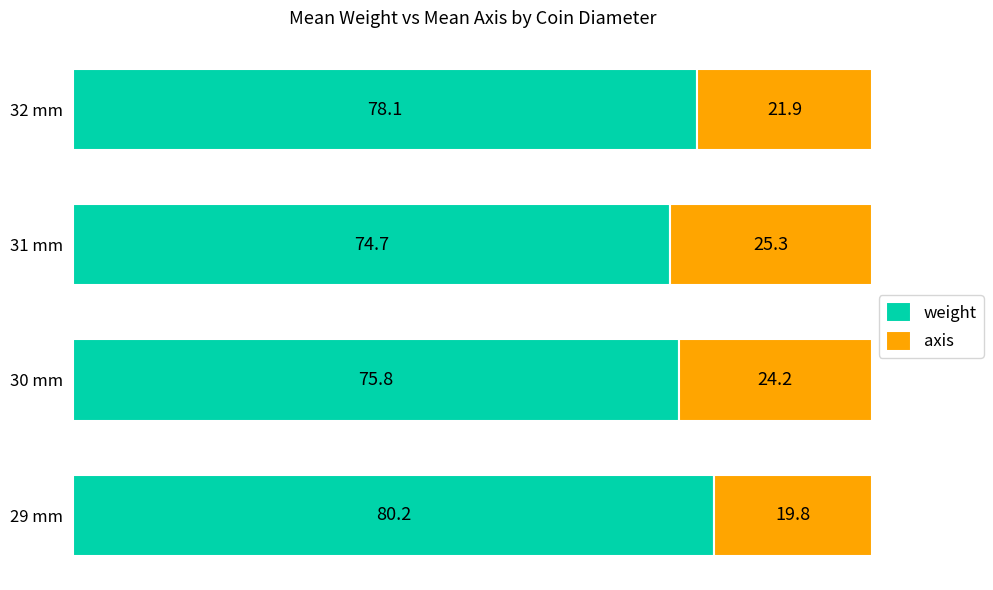

How many values in the weight series are below 78?

2